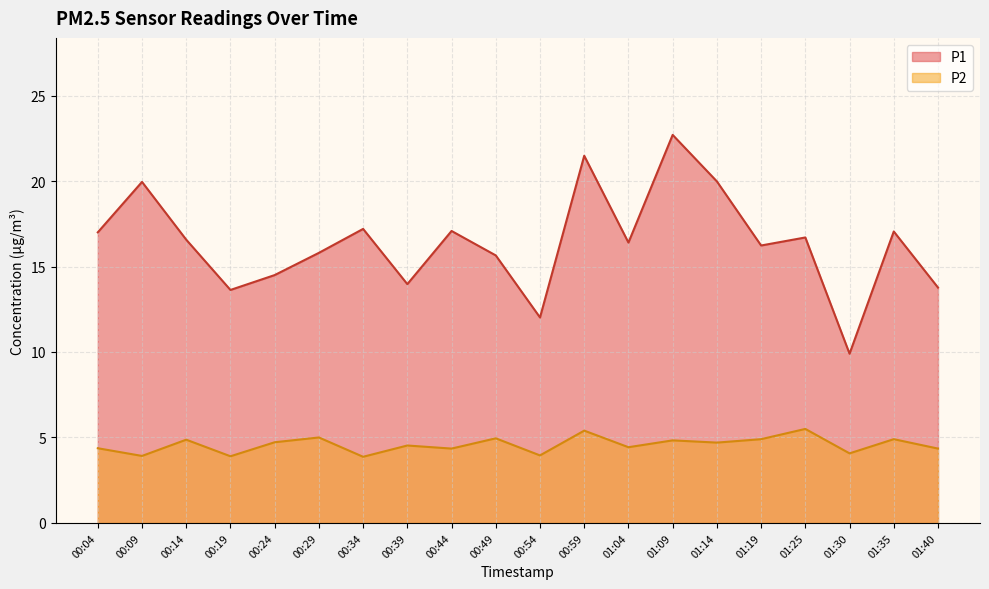

The P1 series shows 23.7 at 00:34. True or false?

False